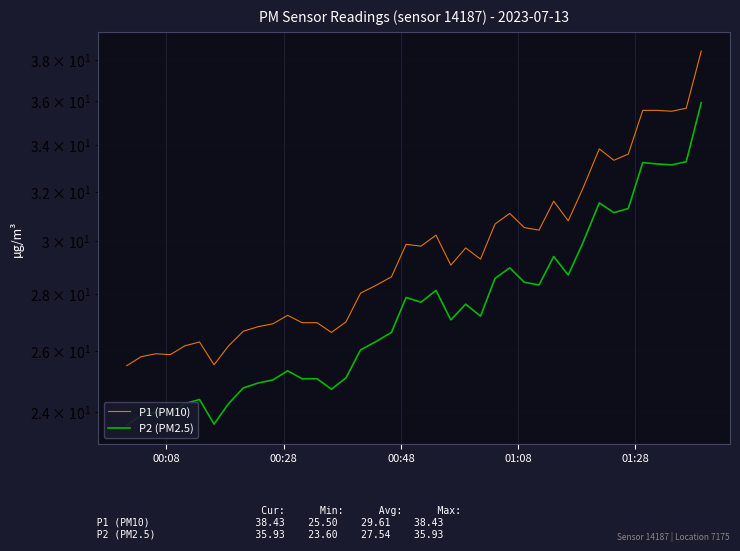

Reading left to right, transcribe all the data shown in this chart.

P1 (PM10): 25.5	25.8	25.9	25.9	26.2	26.3	25.5	26.2	26.7	26.8	26.9	27.2	27.0	27.0	26.6	27.0	28.0	28.3	28.6	29.9	29.8	30.2	29.1	29.7	29.3	30.7	31.1	30.5	30.4	31.6	30.8	32.1	33.8	33.3	33.6	35.6	35.6	35.5	35.7	38.4
P2 (PM2.5): 23.6	23.9	24.0	24.0	24.3	24.4	23.6	24.3	24.8	24.9	25.0	25.3	25.1	25.1	24.7	25.1	26.0	26.3	26.6	27.9	27.7	28.1	27.1	27.6	27.2	28.6	29.0	28.4	28.3	29.4	28.7	29.9	31.5	31.1	31.3	33.2	33.2	33.1	33.3	35.9